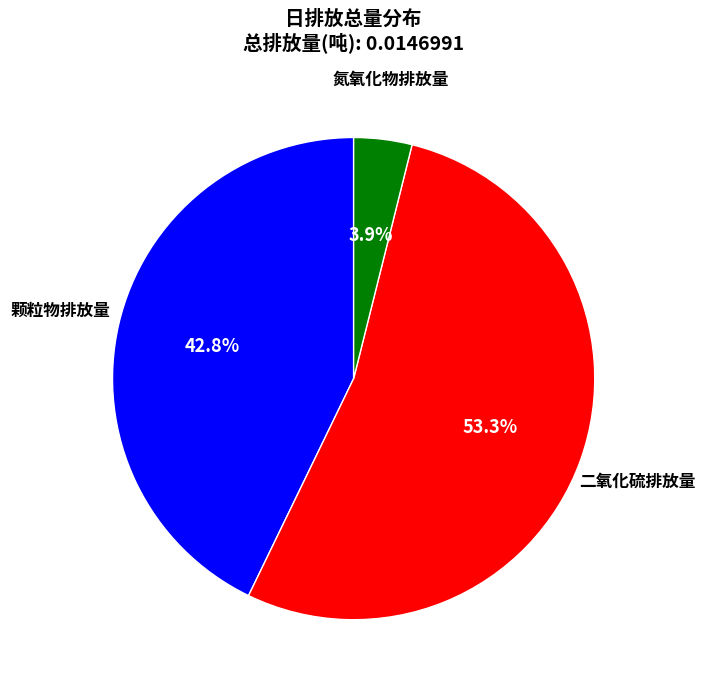

How many slices are in this pie chart?

3